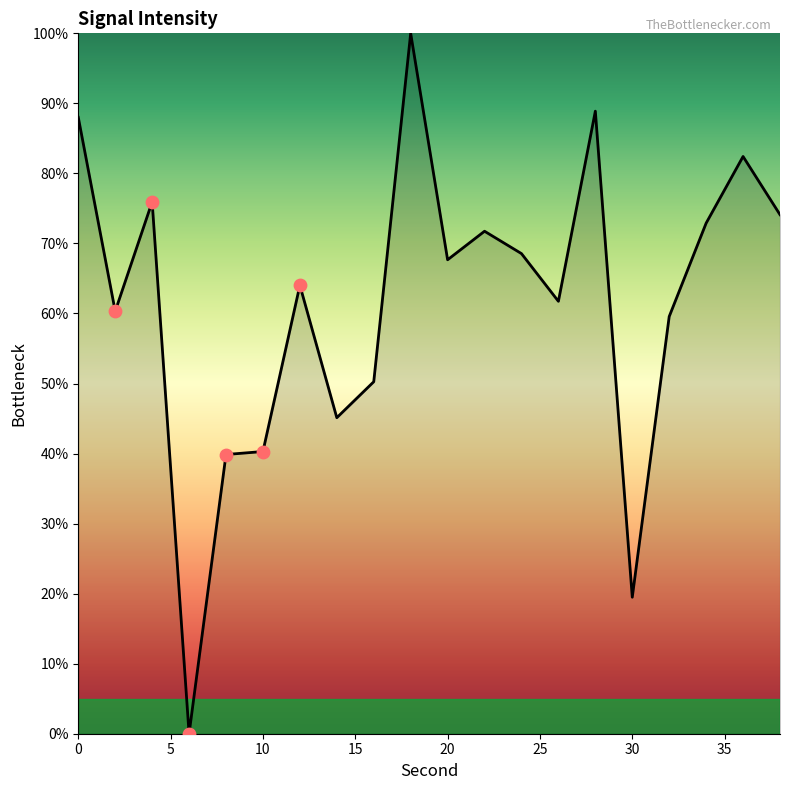

What is the maximum value shown in the chart?

100.0